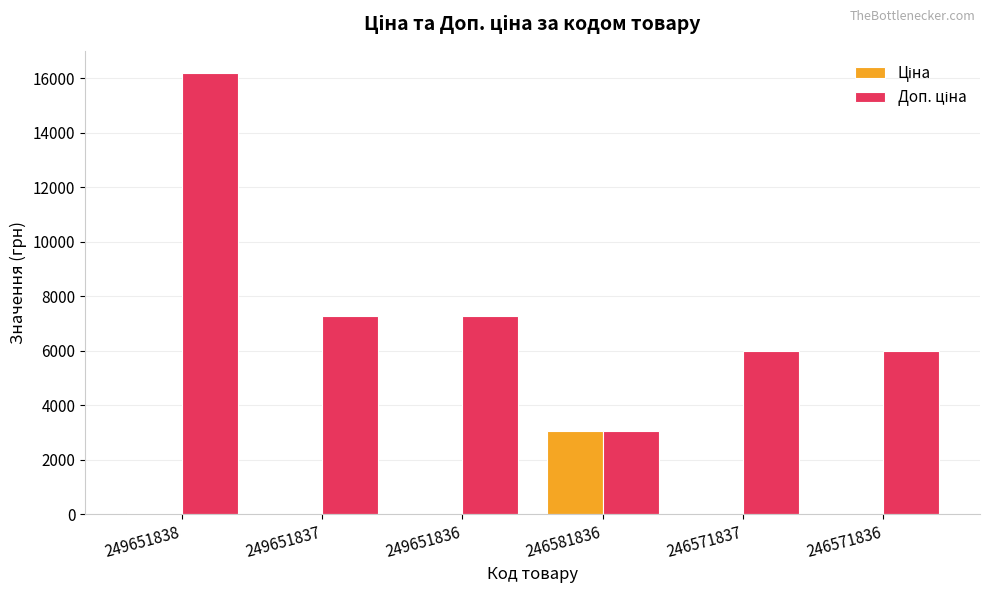

Which category has the highest value across all series?

249651838